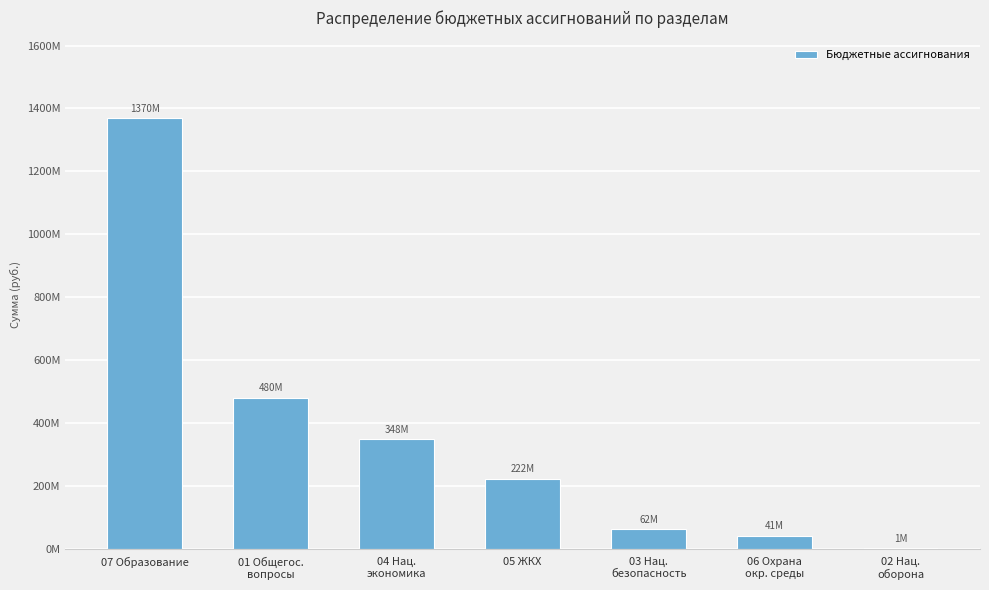

Are the bars horizontal?

No